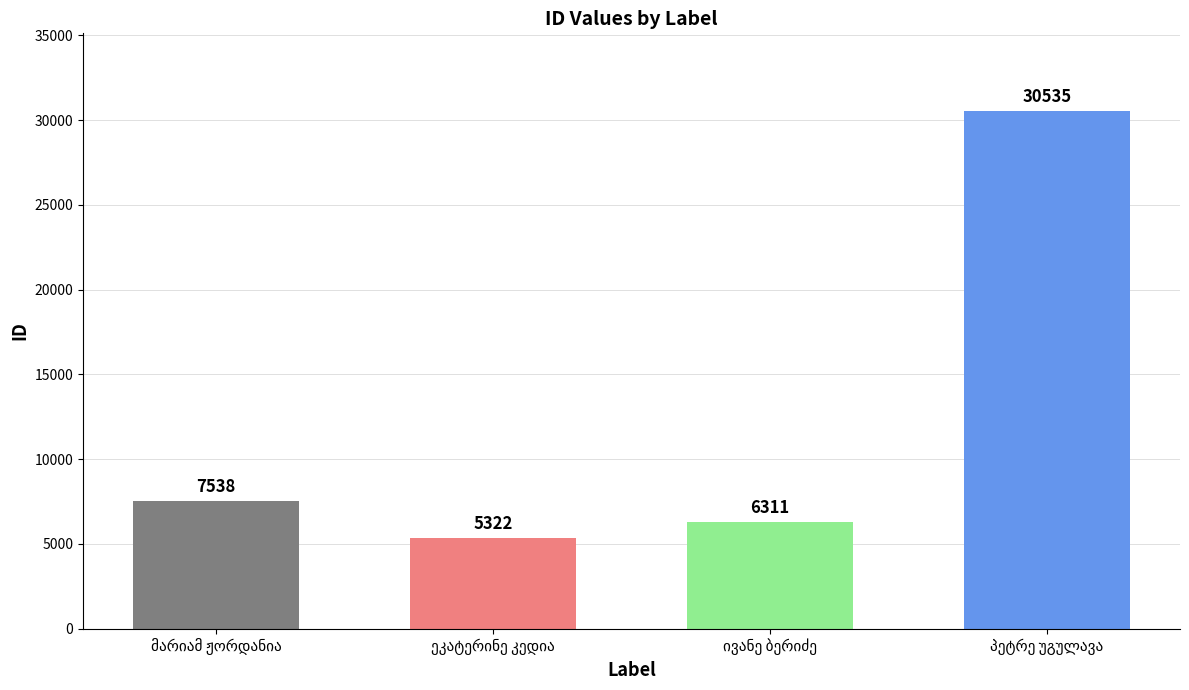

What is the minimum value shown in the chart?

5322